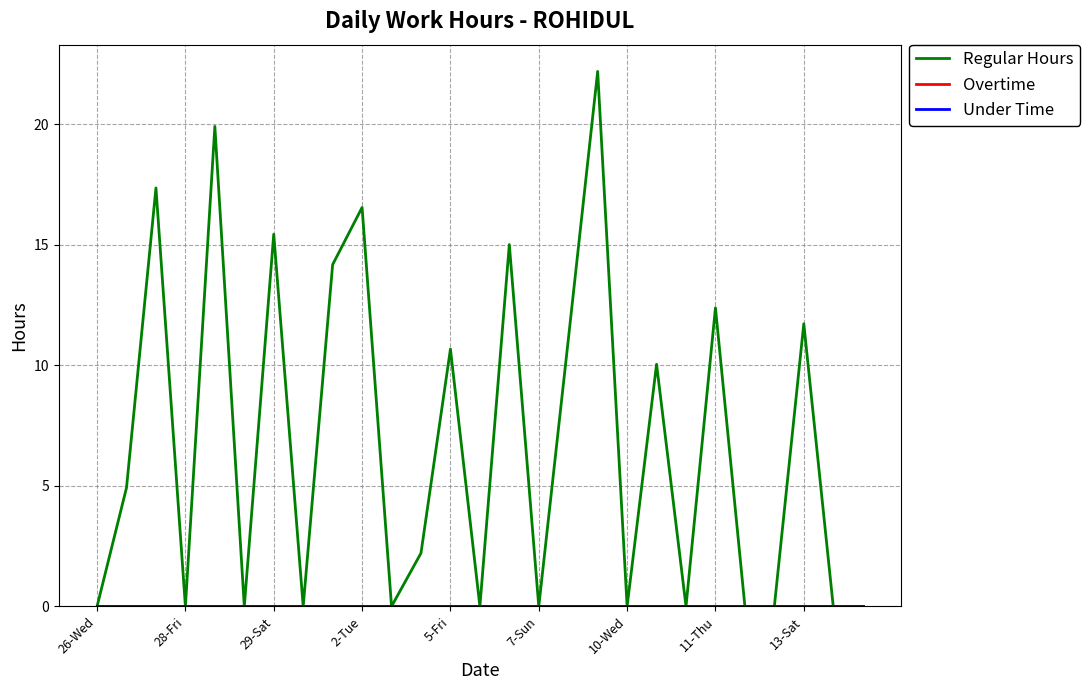

At how many categories does at least one series exceed 1?

14